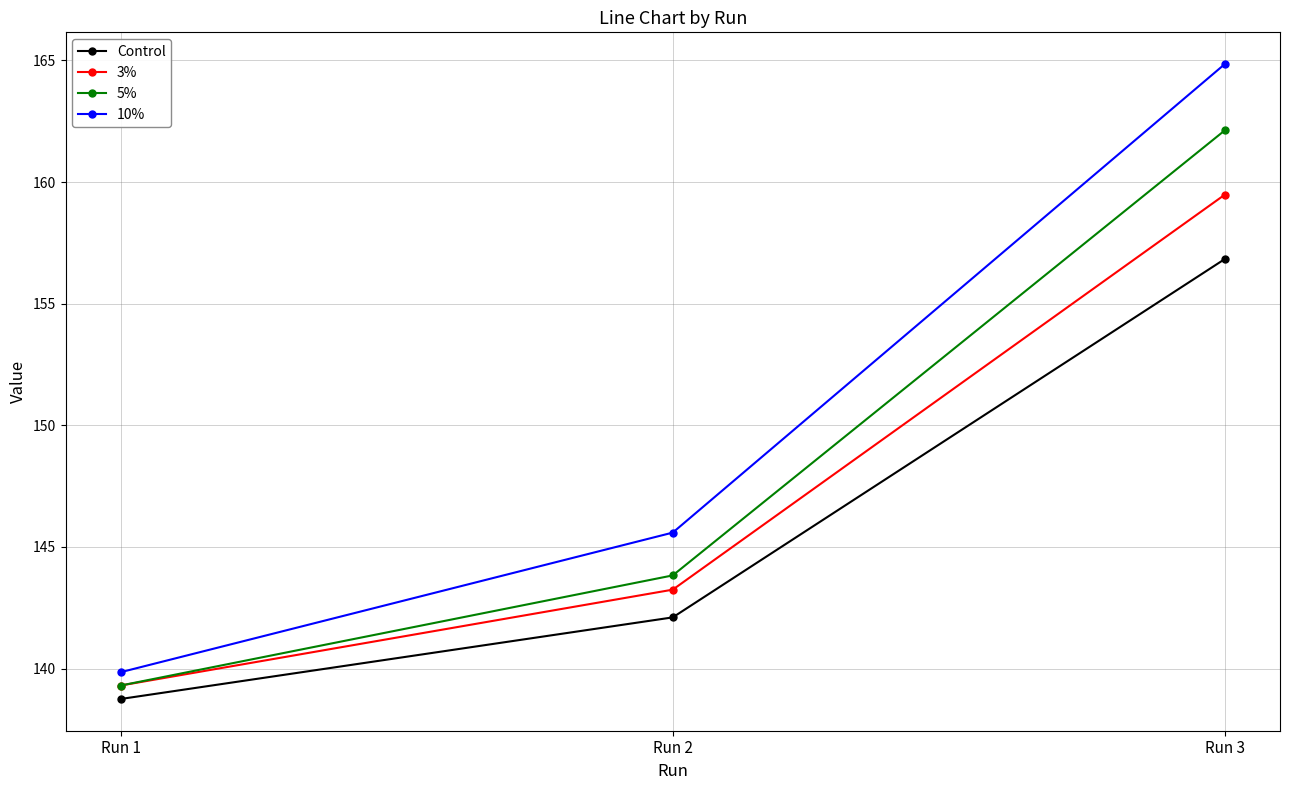

What is the difference between the maximum and minimum values in the 10% series?

25.0